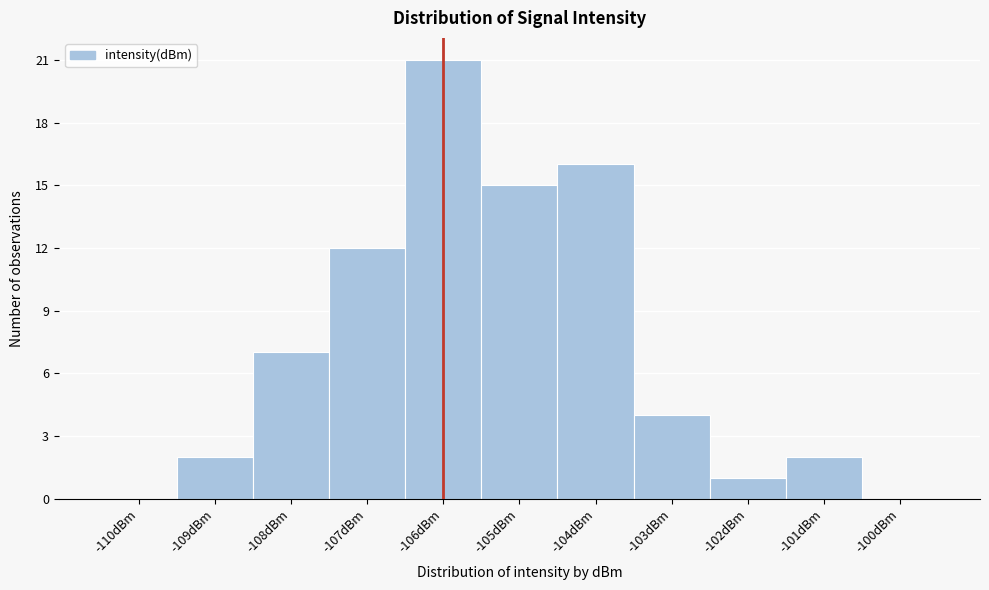

Reading right to left, transcribe all the data shown in this chart.

-100dBm=0	-101dBm=2	-102dBm=1	-103dBm=4	-104dBm=16	-105dBm=15	-106dBm=21	-107dBm=12	-108dBm=7	-109dBm=2	-110dBm=0